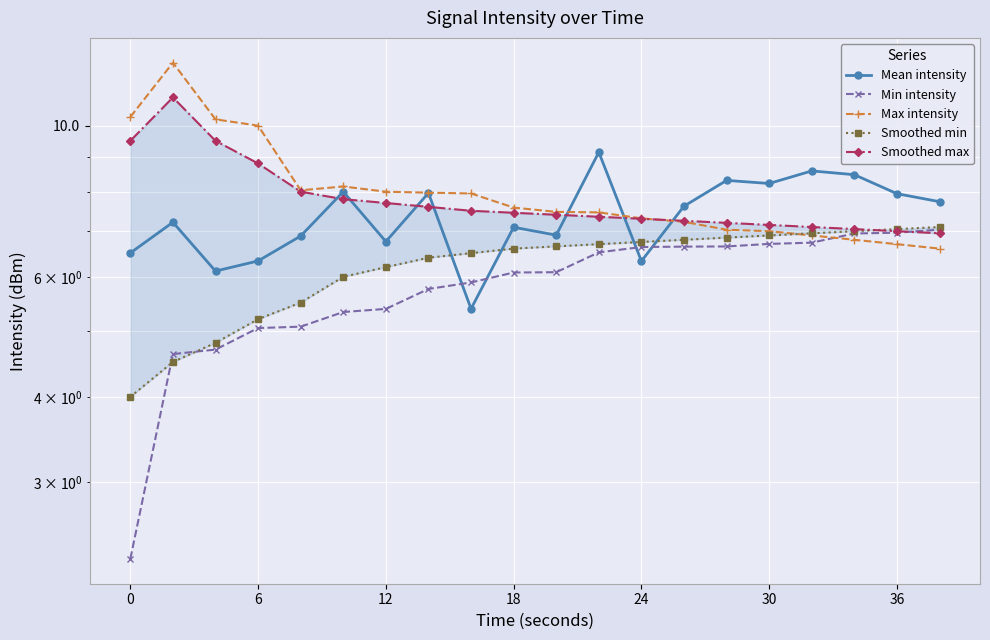

True or false: Smoothed min has more than 1 interior local peaks.

False